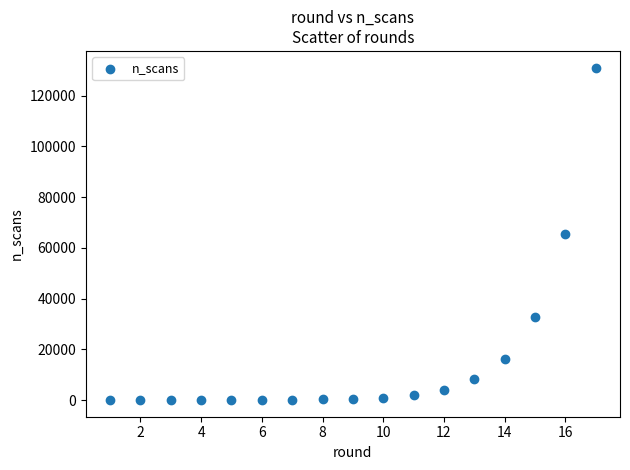

What is the range of Y values (max minus min)?

131070